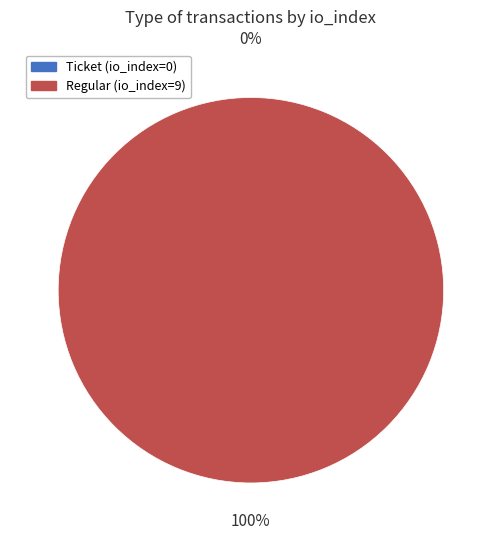

The Ticket (io_index=0) slice represents 7% of the pie. True or false?

False